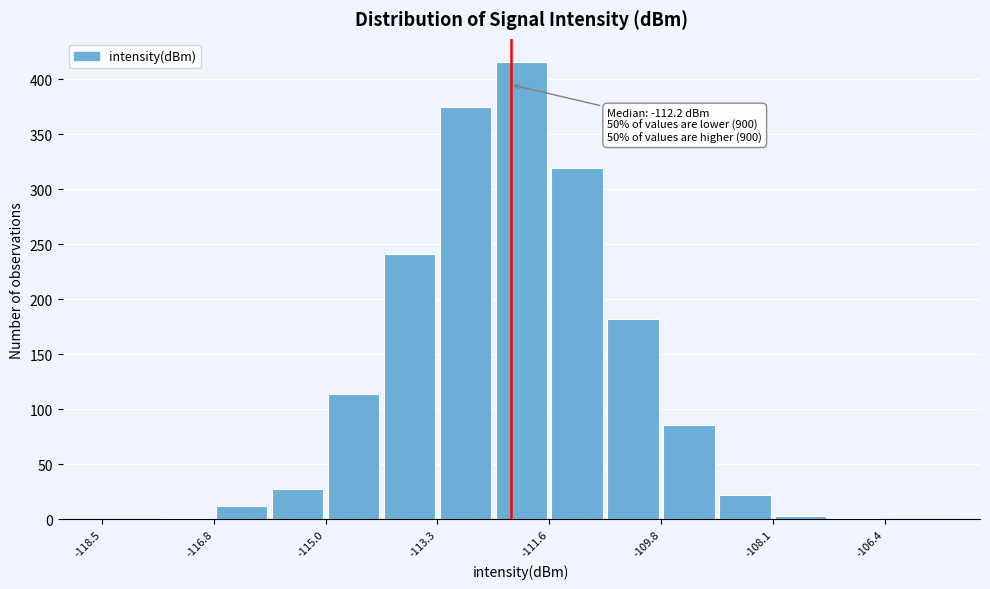

Over which range of the x-axis is the bar tallest?

-112.4 to -111.6